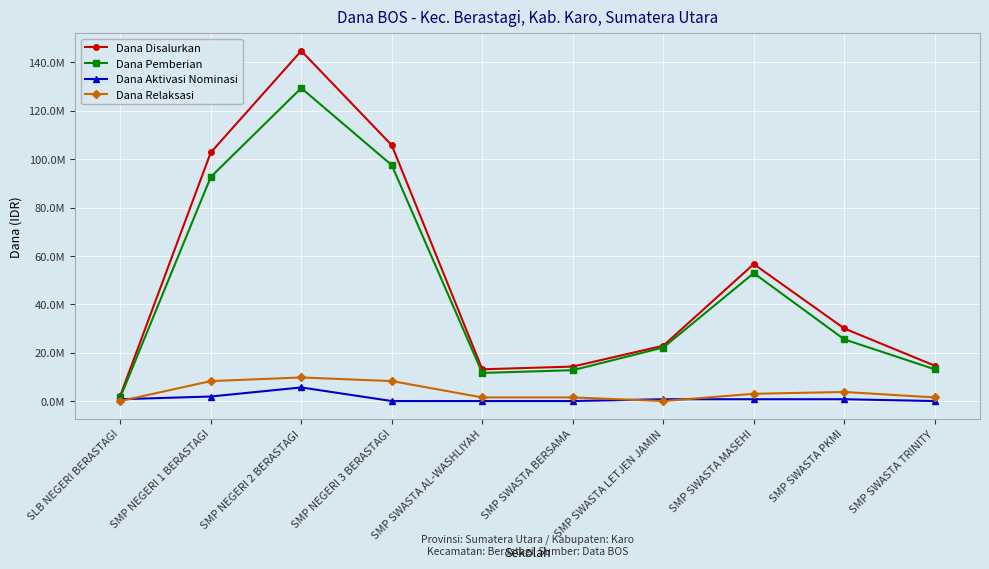

Is this an area chart (filled region under the line)?

No